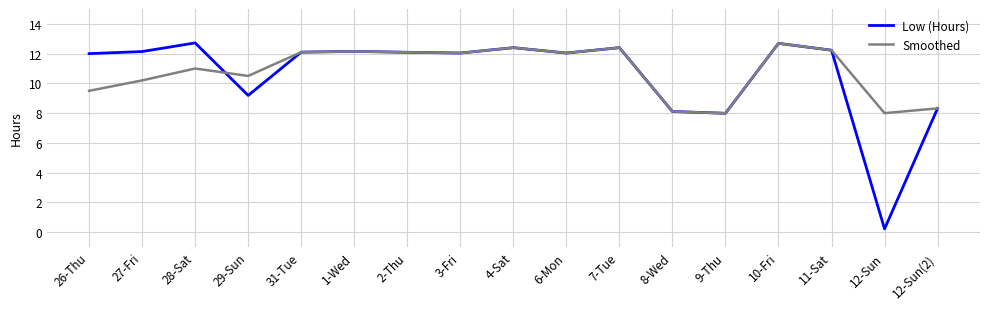

What position from the left is 28-Sat?

3